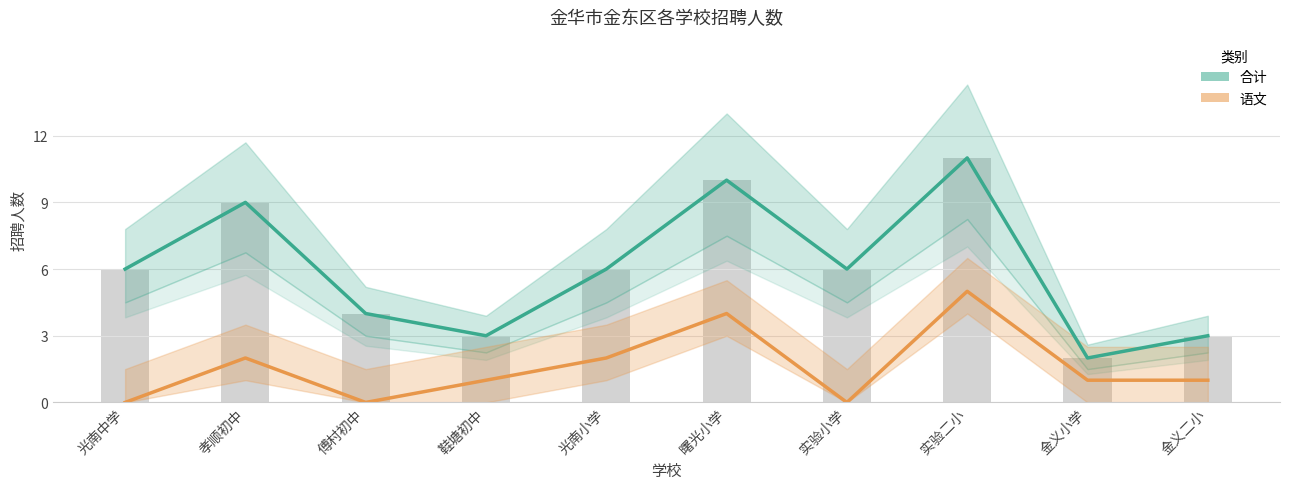

Which label corresponds to the smallest value in the chart?

光南中学